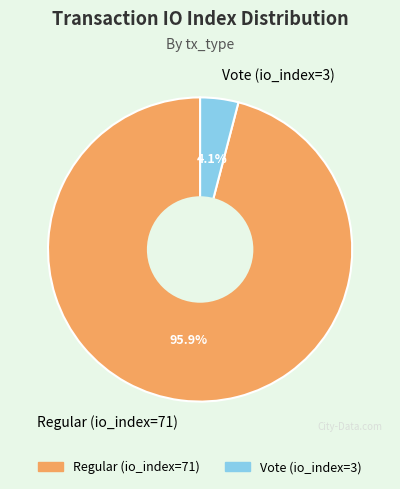

Between Vote (io_index=3) and Regular (io_index=71), which is larger?

Regular (io_index=71)